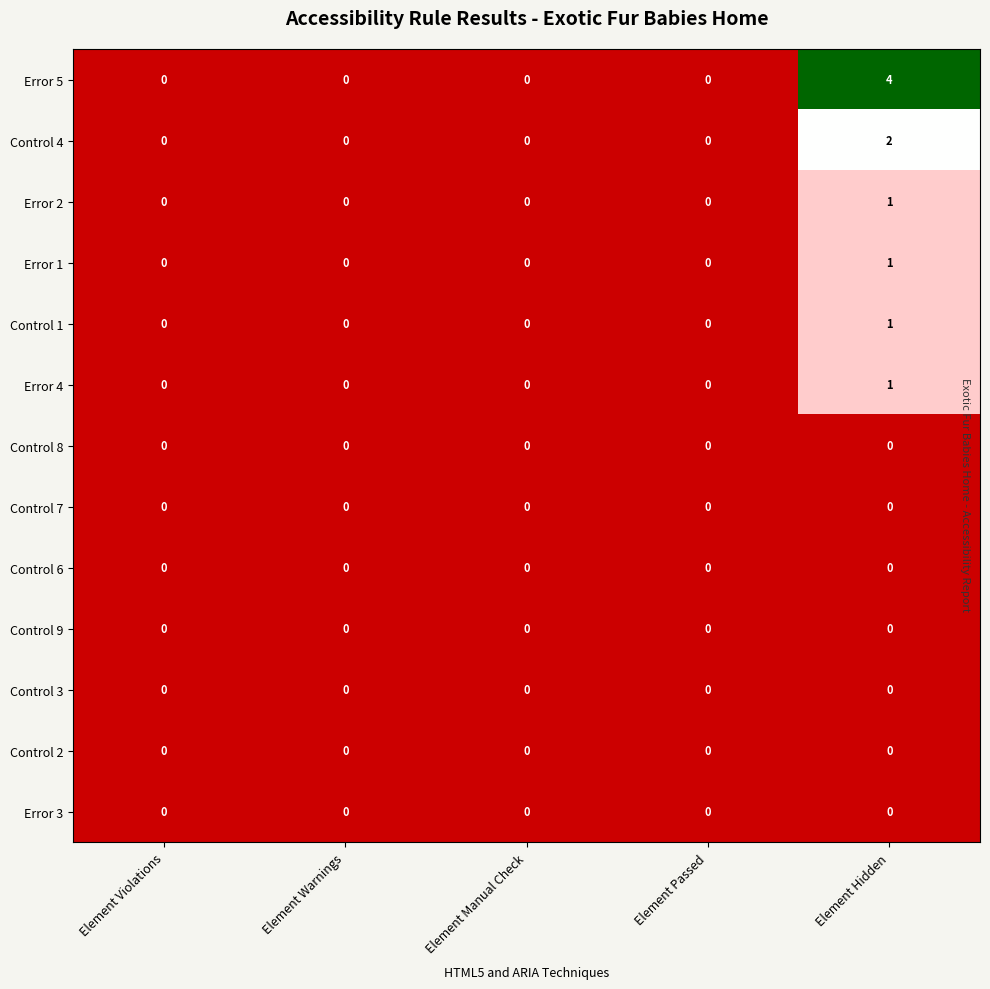

At which category is the sum across all series the highest?

Element Hidden